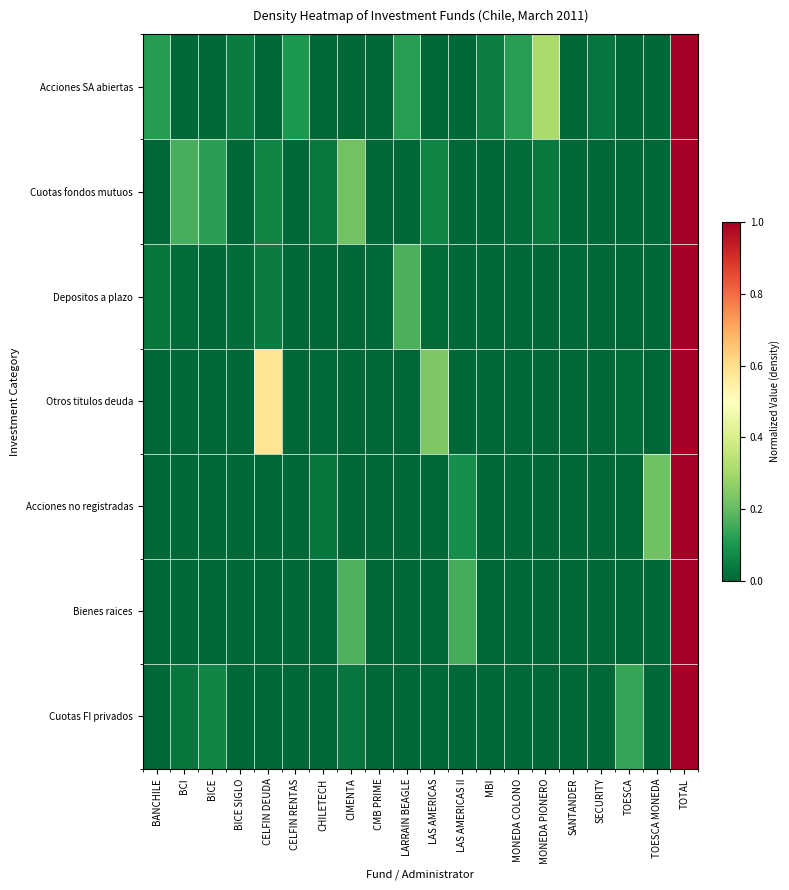

At how many categories does at least one series exceed 0?

20